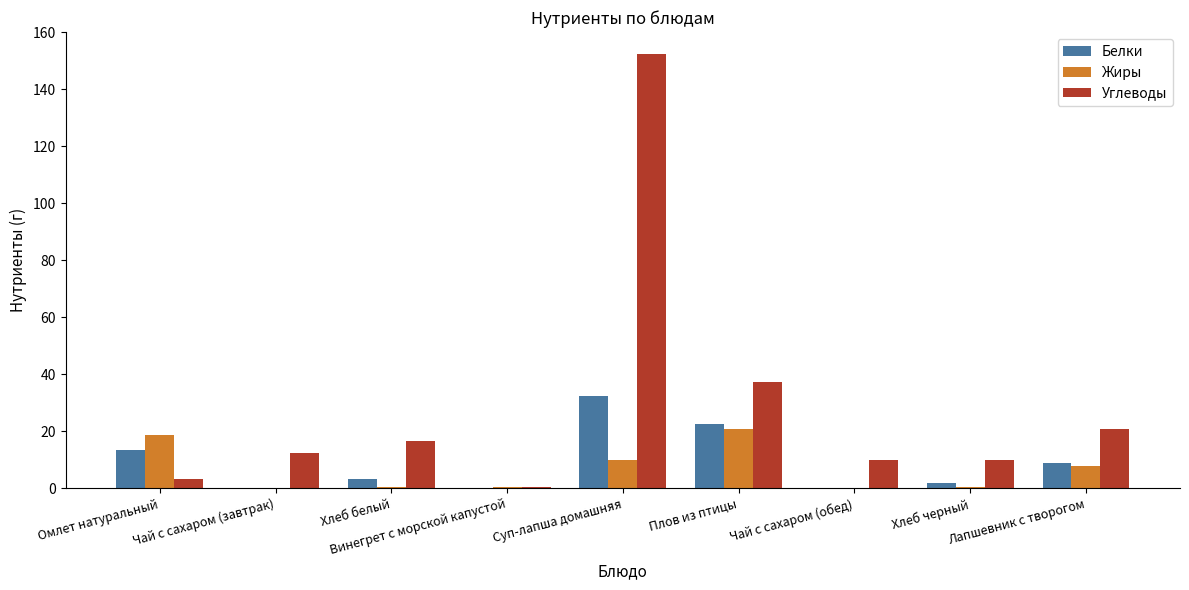

What is the spread (max minus min) of values at Винегрет с морской капустой?

0.4